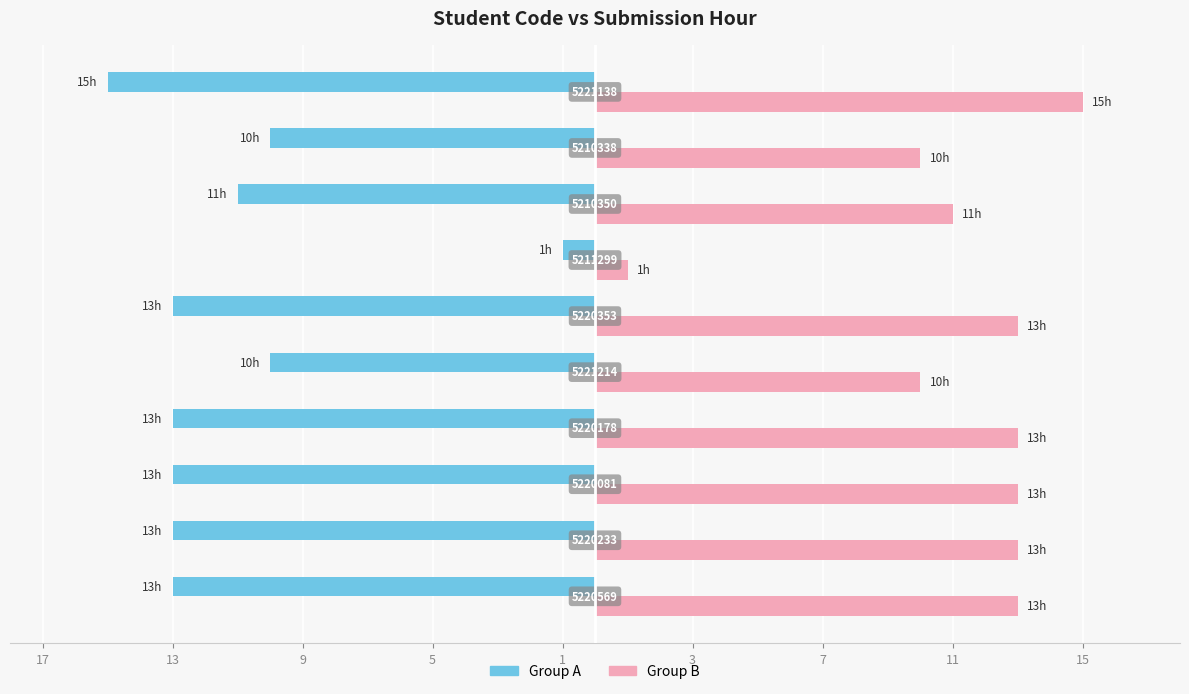

What is the label of the 6th bar from the right?

1